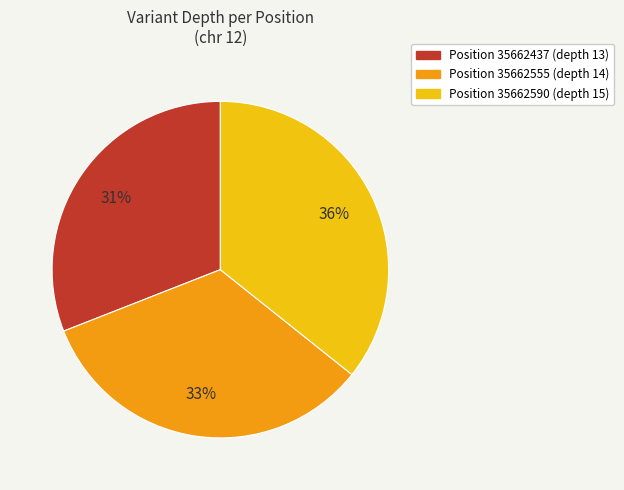

Approximately how many times larger is the value at Position 35662590 (depth 15) compared to Position 35662437 (depth 13)?

1.2